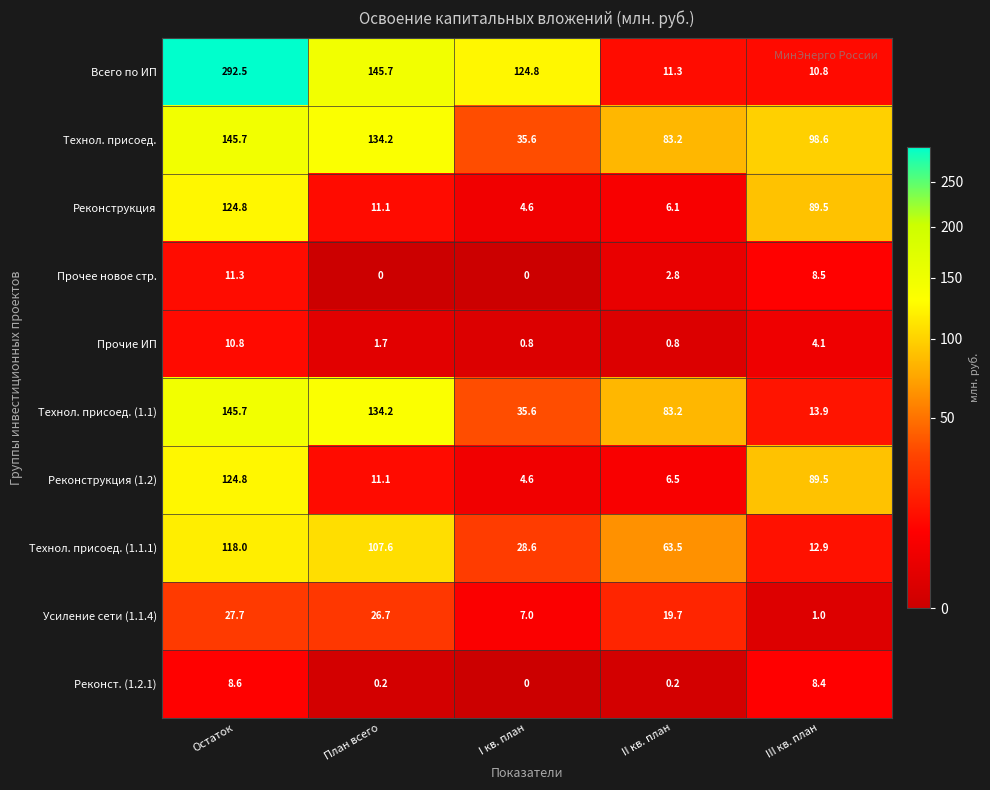

What is the sum of the Реконструкция (1.2) values at III кв. план and Остаток?

214.3